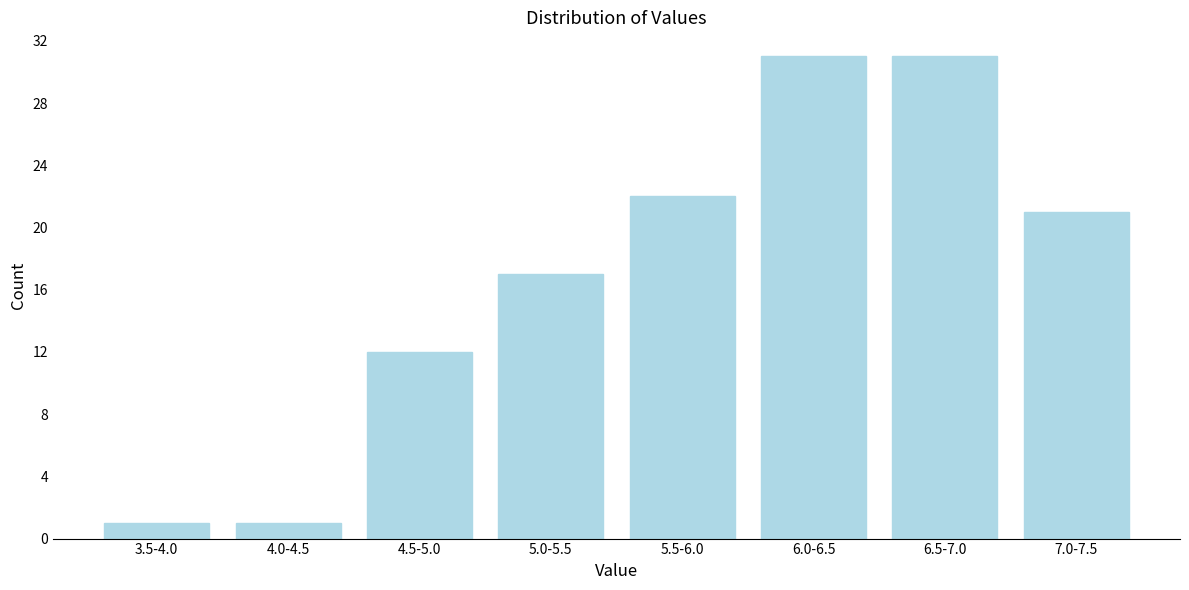

Reading left to right, list all the values displayed in this chart.

1	1	12	17	22	31	31	21